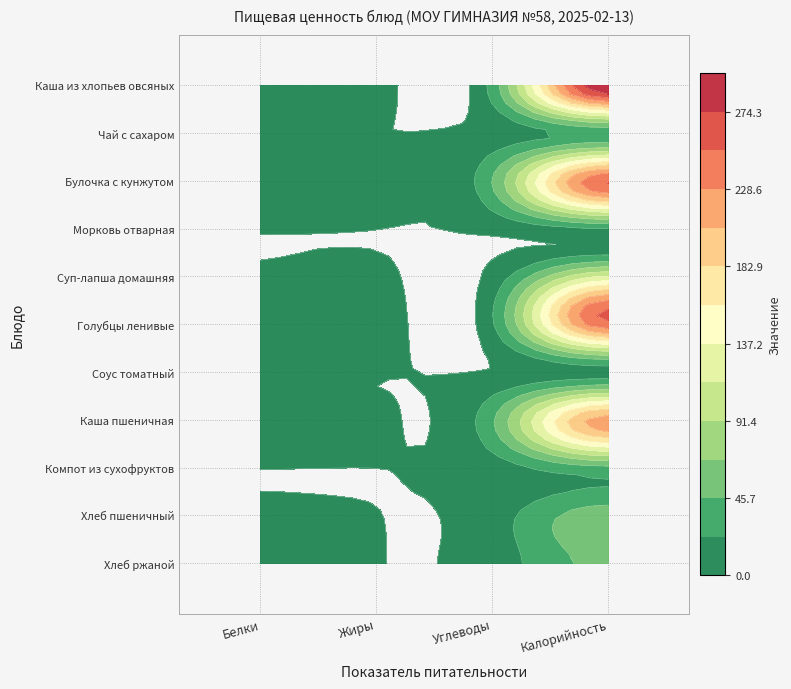

Between Белки and Жиры, which series saw the biggest shift?

Голубцы ленивые